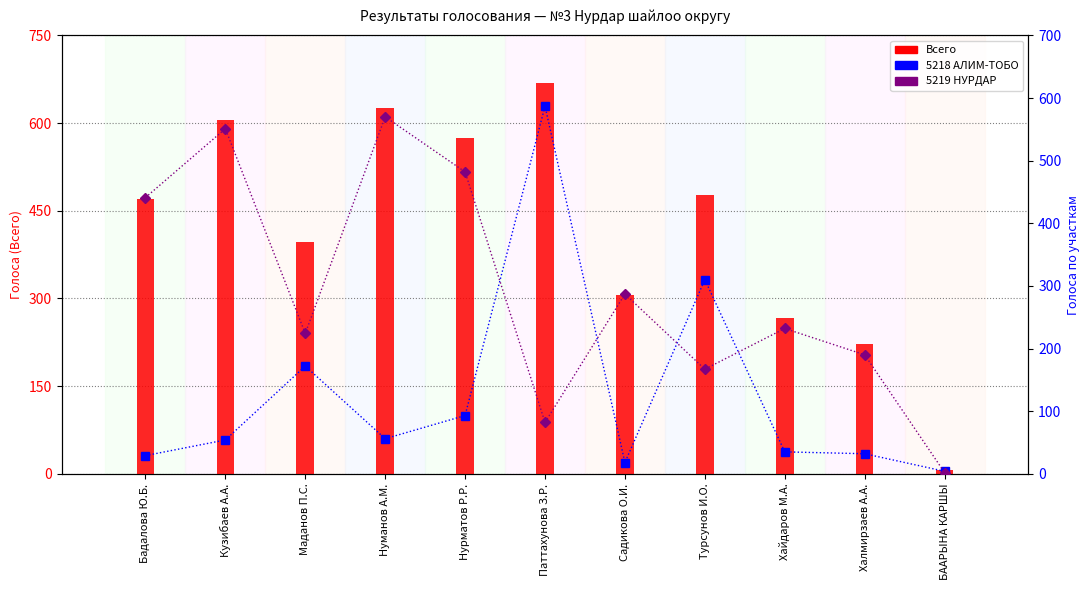

Rank the categories by Всего value from highest to lowest.

Паттахунова З.Р., Нуманов А.М., Кузибаев А.А., Нурматов Р.Р., Турсунов И.О., Бадалова Ю.Б., Маданов П.С., Садикова О.И., Хайдаров М.А., Халмирзаев А.А., БААРЫНА КАРШЫ